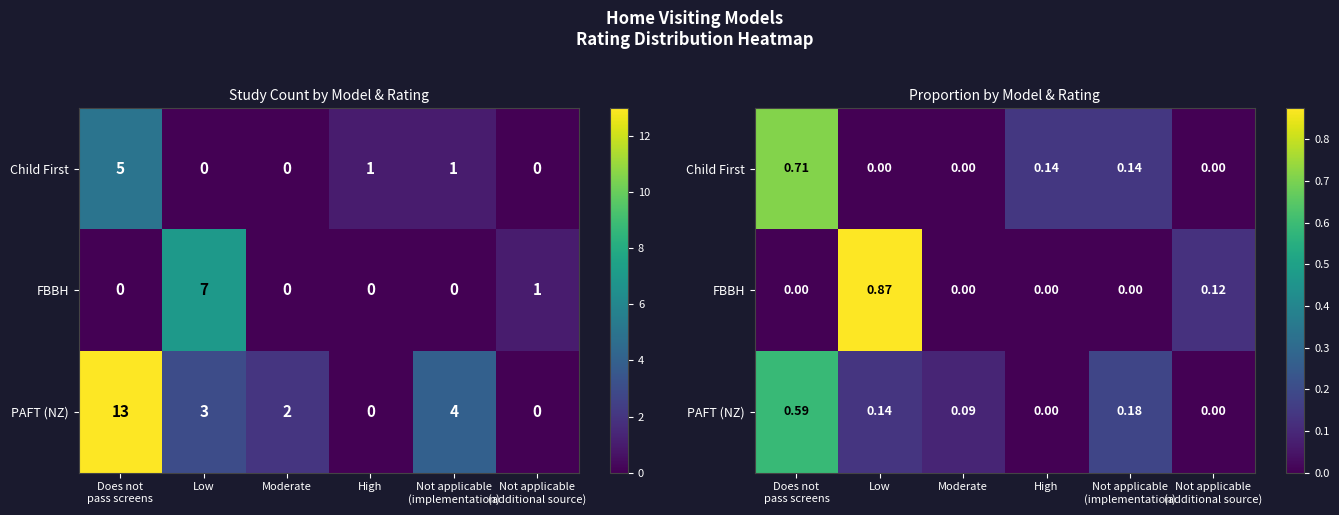

What is the total value across all series at High?

0.1